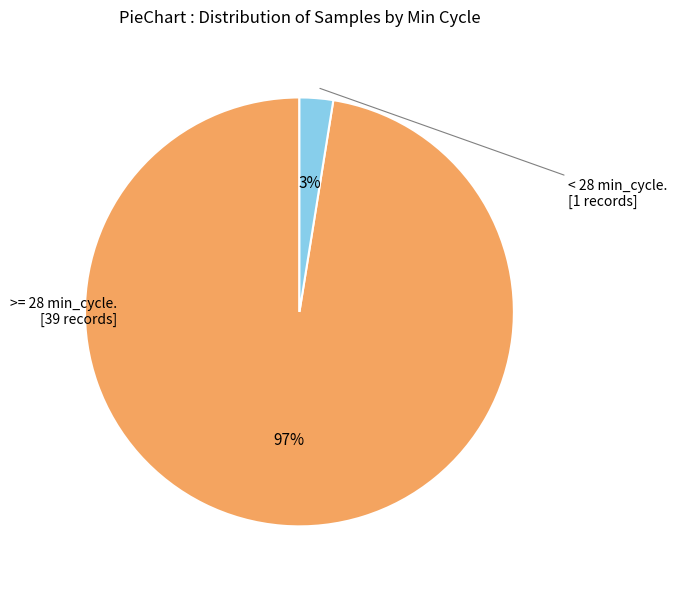

To the nearest percent, what is the average slice percentage?

50%